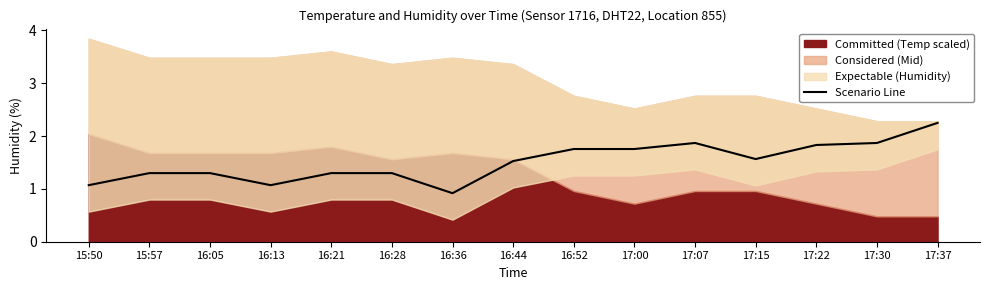

Where is the data nearest to the value 1?

15:50